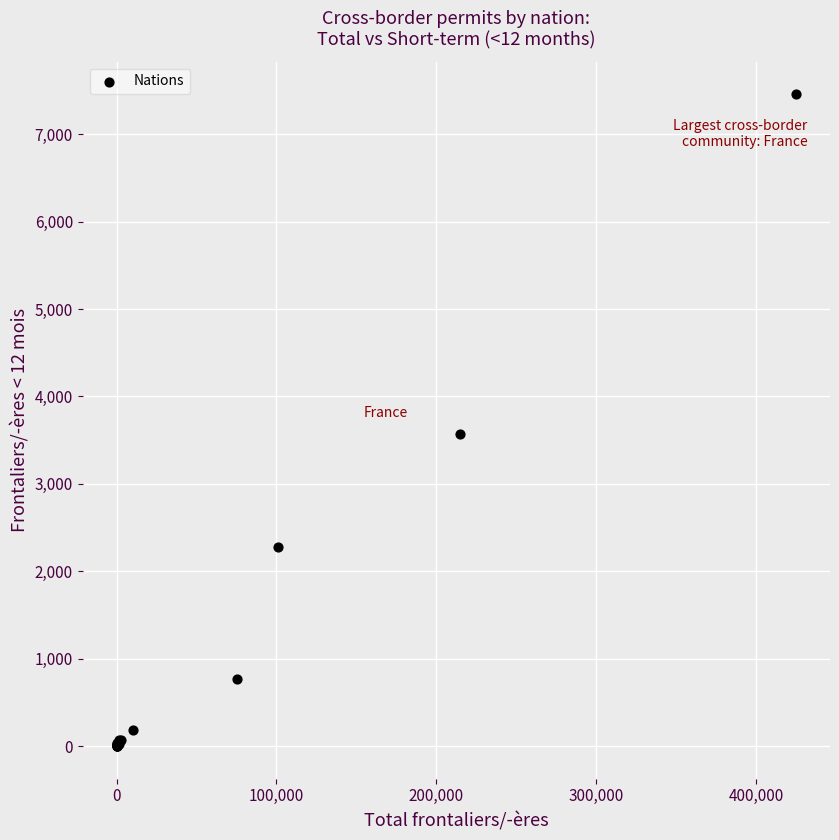

What Y value in the scatter plot is closest to 3729?

3570